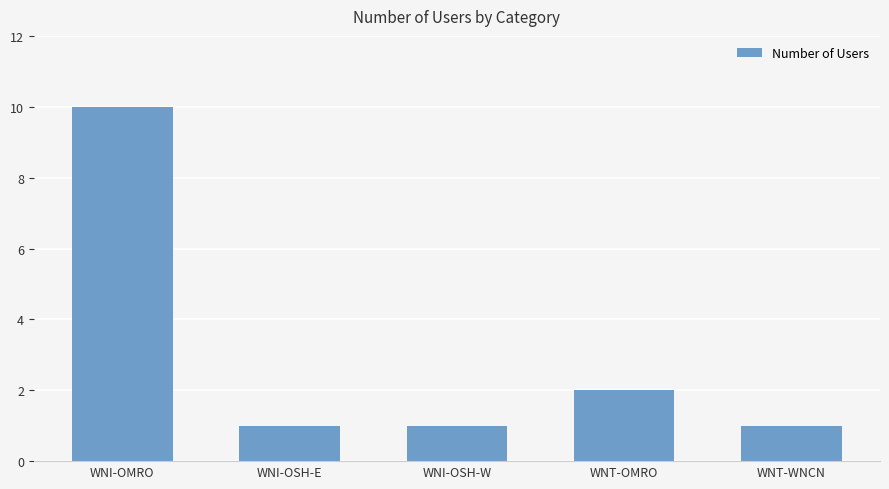

Where is the data nearest to the value 5?

WNT-OMRO